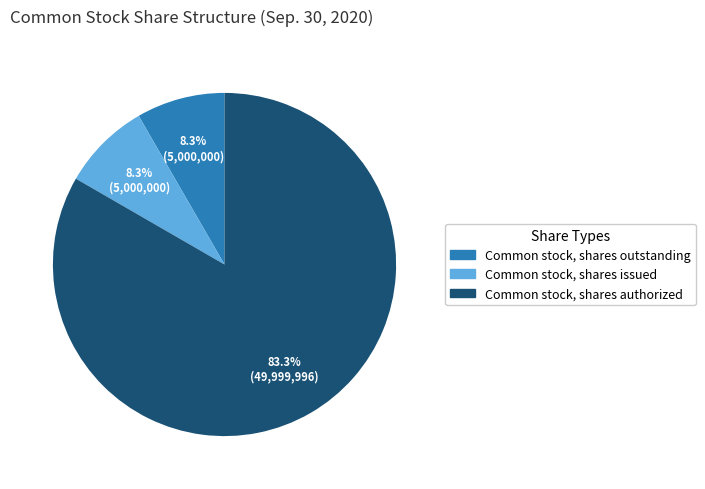

How many segments does this pie chart have?

3